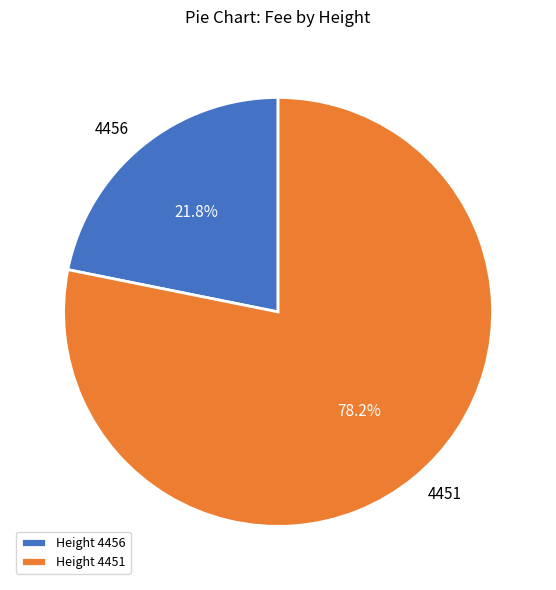

Which category has the smallest portion of the pie?

4456